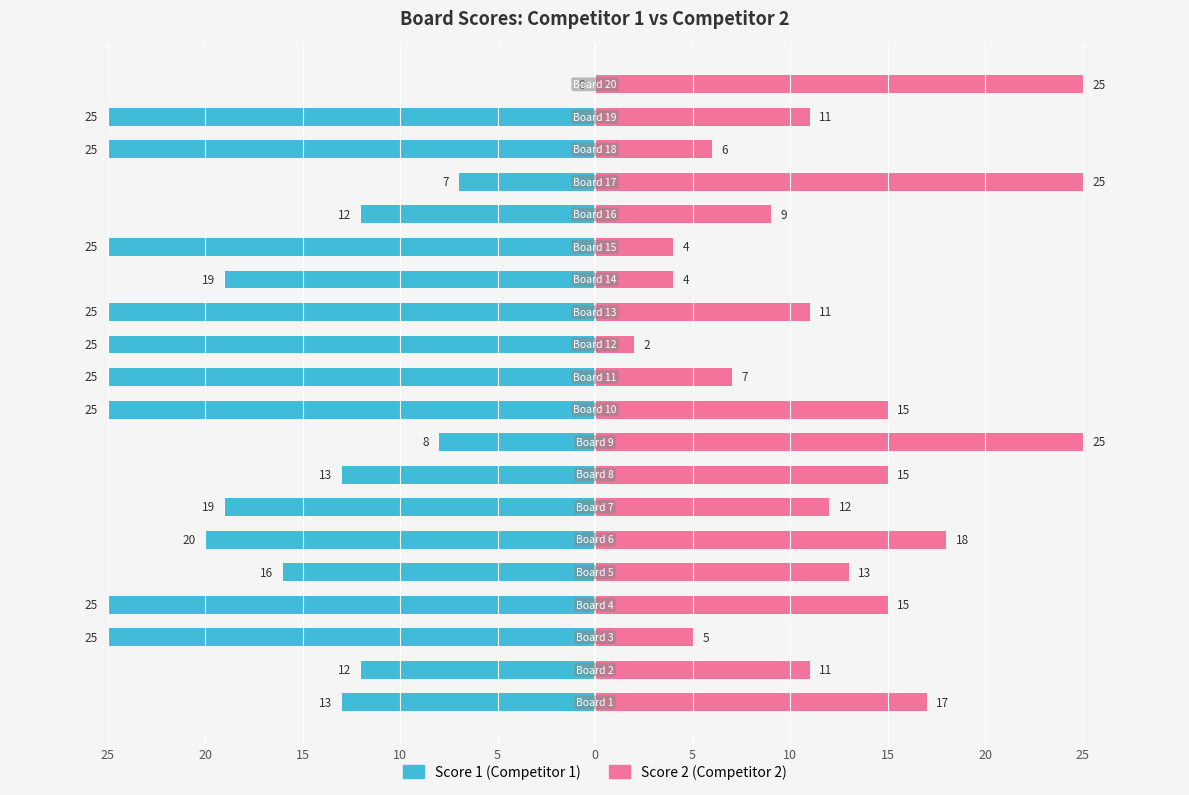

How many negative values does the Score 1 series have?

19